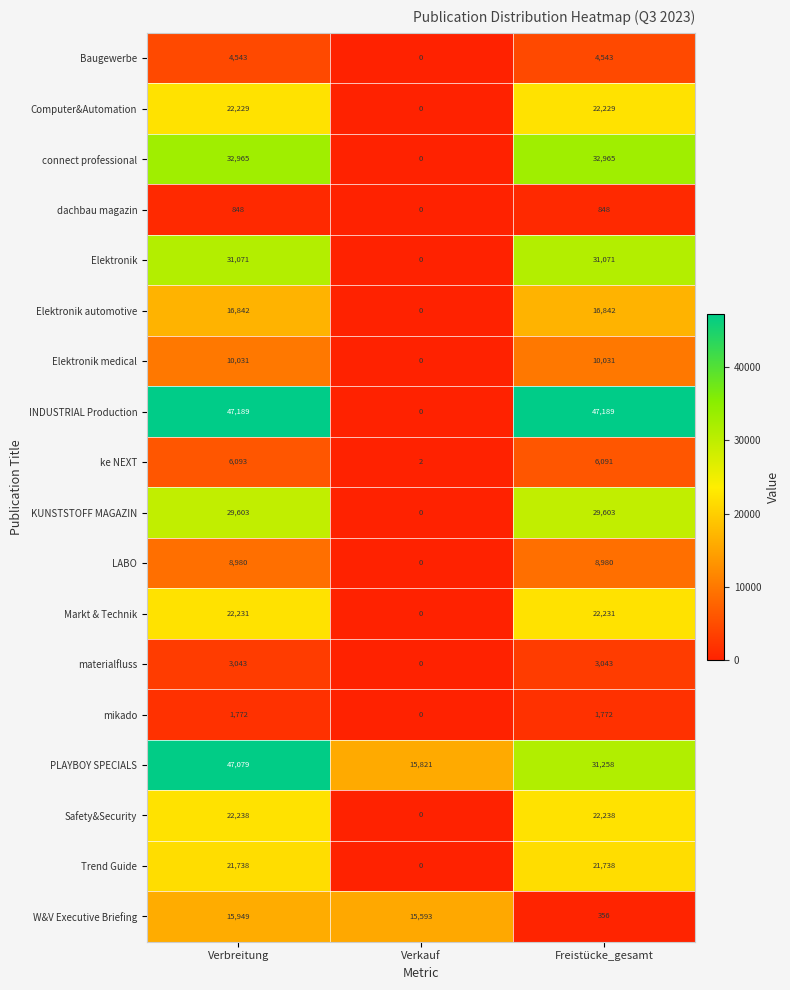

Where is Markt & Technik nearest to the value 11115?

Verkauf